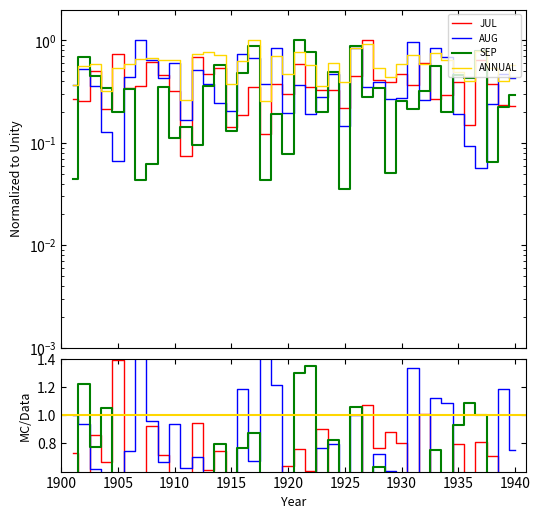

Between which two adjacent categories do SEP and JUL first intersect?

1901 and 1902